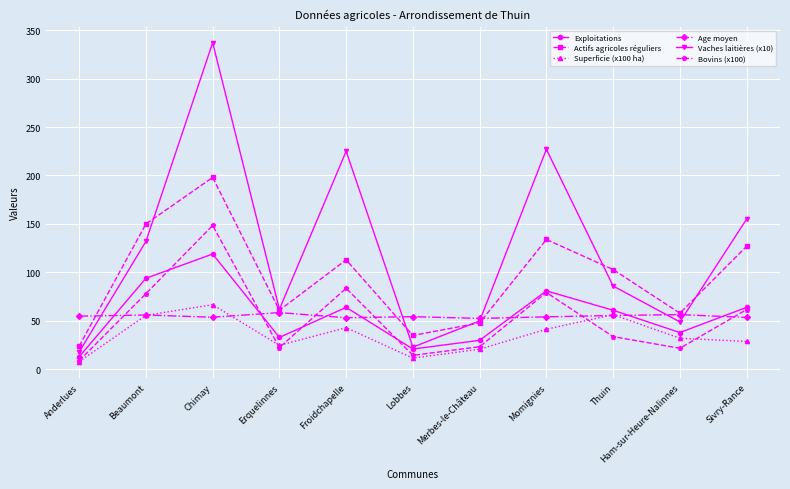

True or false: Bovins (x100) has a value of 111.0 at Momignies.

False